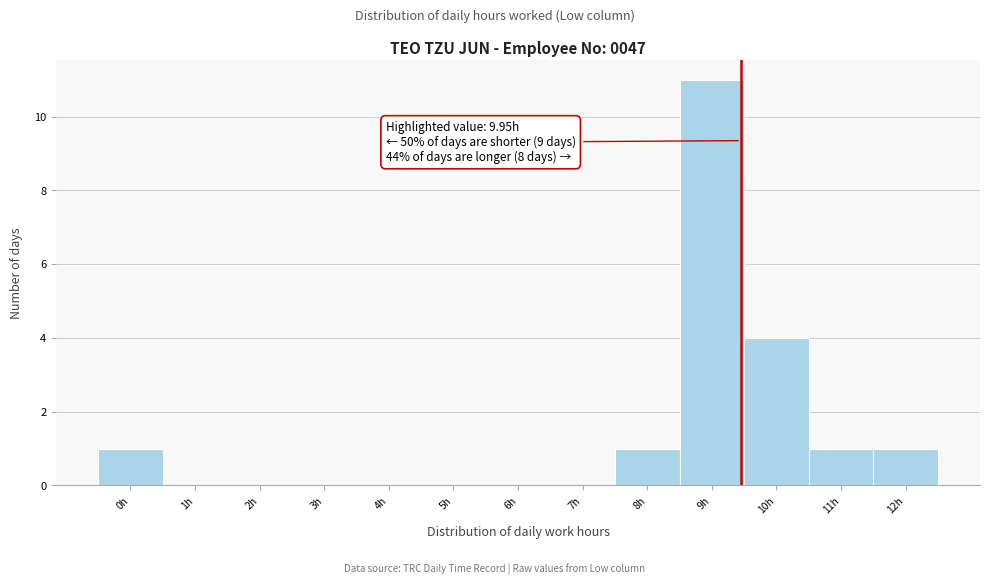

Reading left to right, transcribe all the data shown in this chart.

0h=1	1h=0	2h=0	3h=0	4h=0	5h=0	6h=0	7h=0	8h=1	9h=11	10h=4	11h=1	12h=1